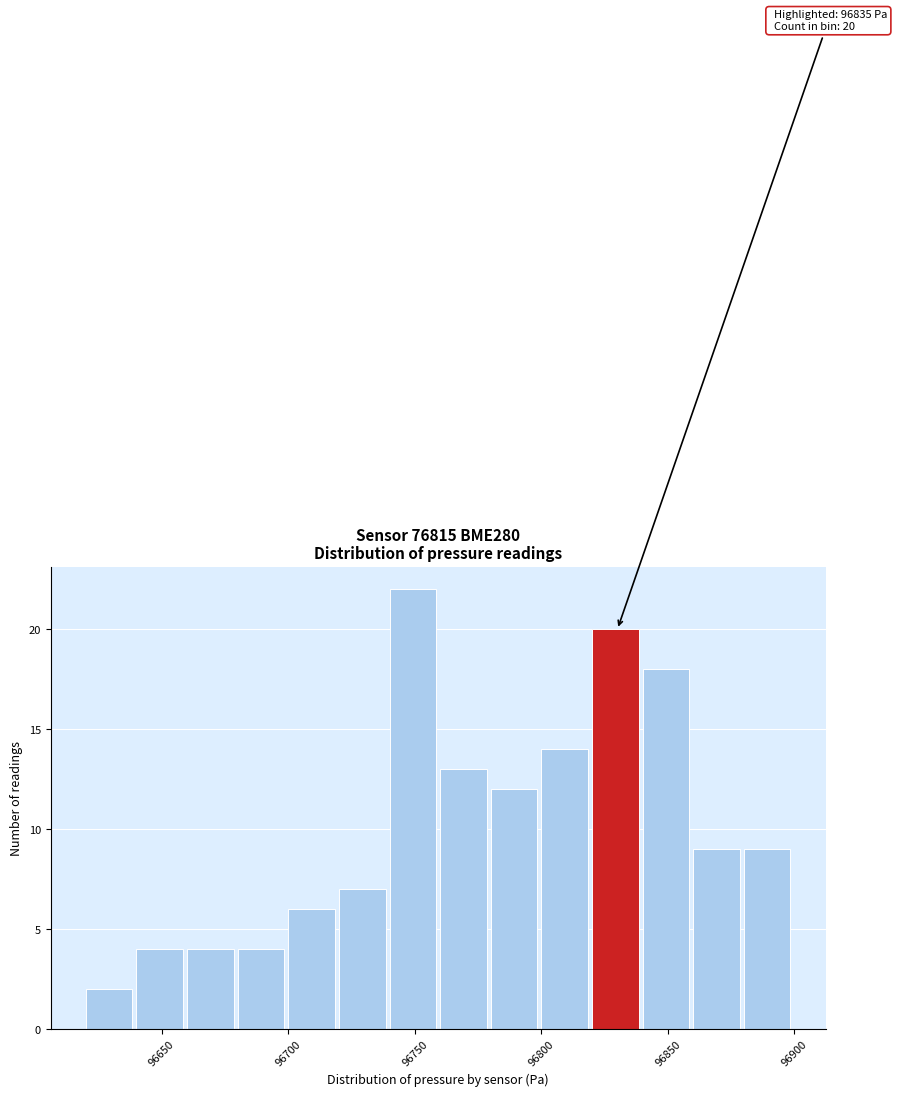

Which range on the x-axis has the tallest bar?

96740 to 96760